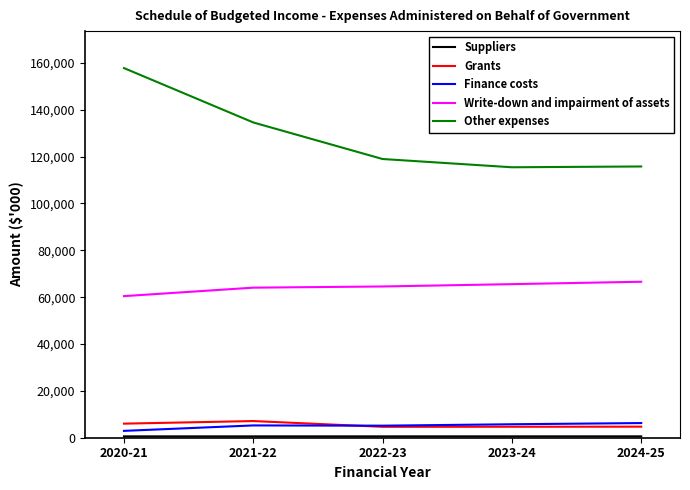

True or false: Finance costs and Other expenses cross at least once.

False